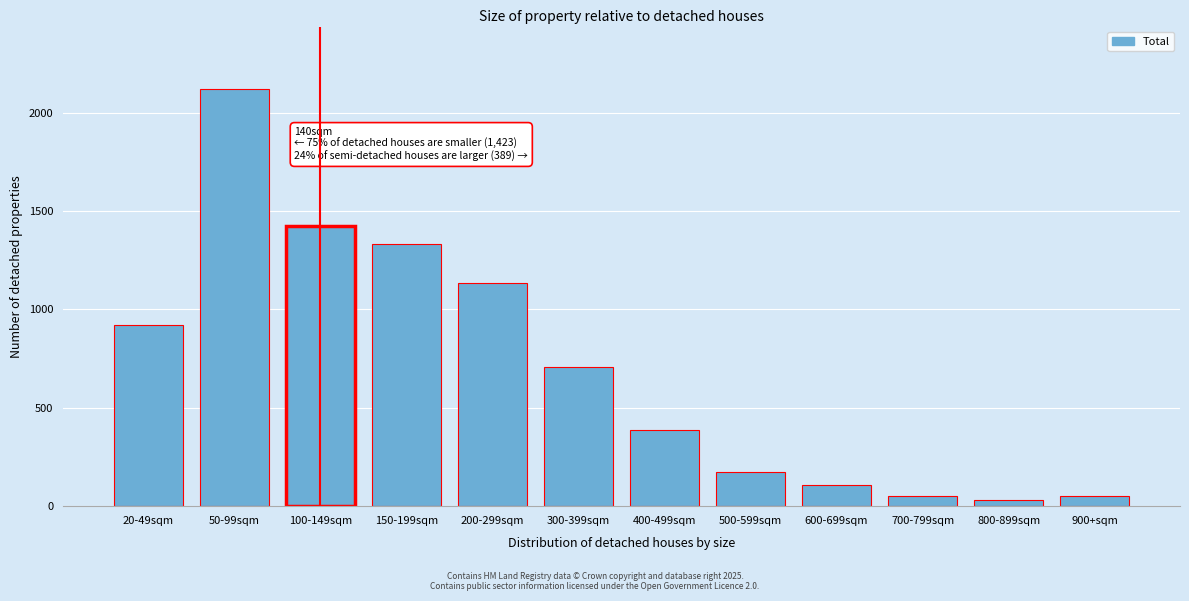

What is the maximum value shown in the chart?

2120